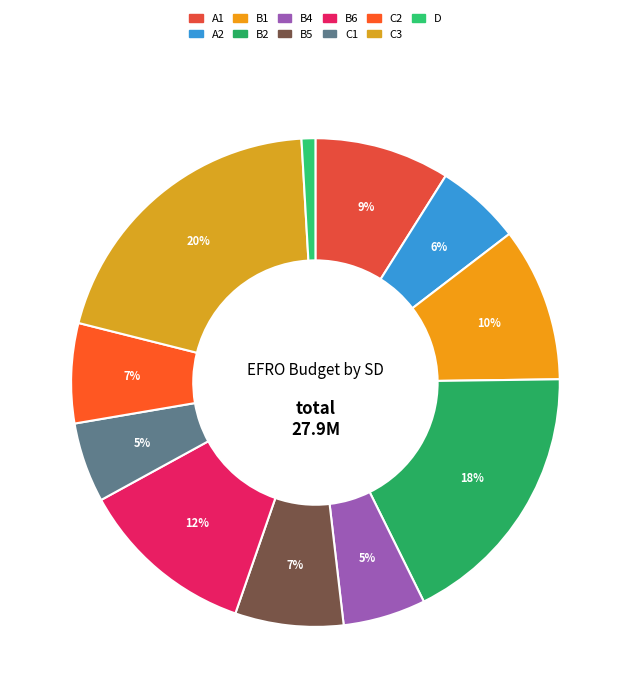

Rank the categories by value from highest to lowest.

C3, B2, B6, B1, A1, B5, C2, A2, B4, C1, D